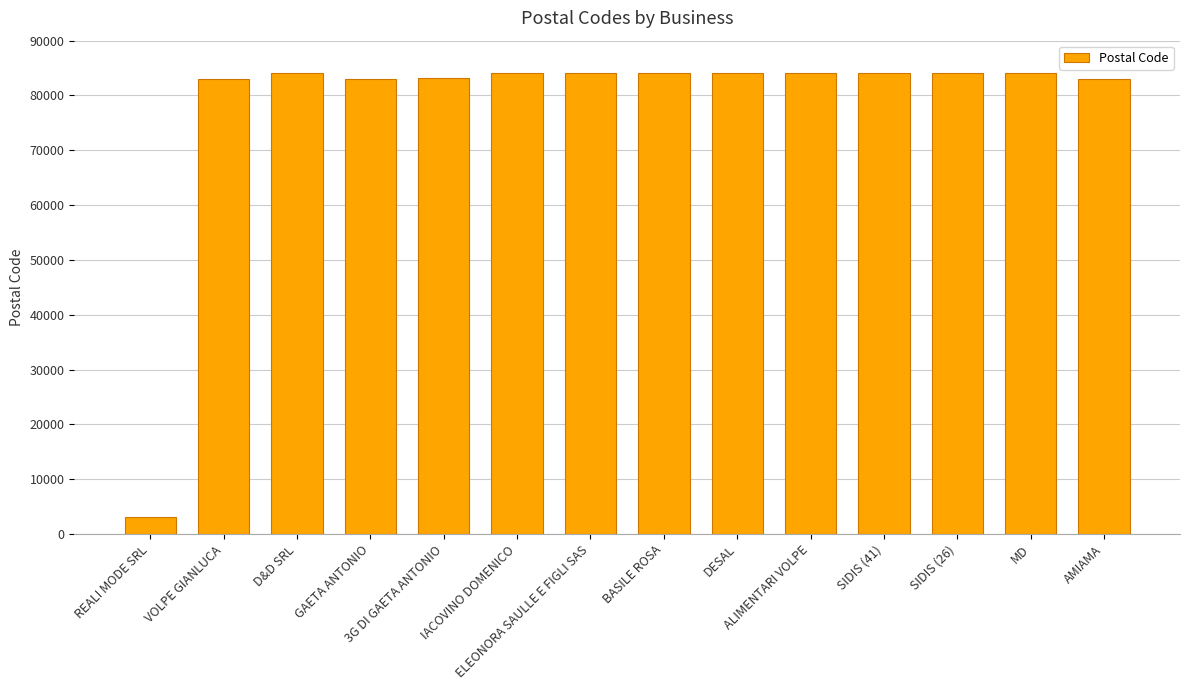

What is the average value?

78002